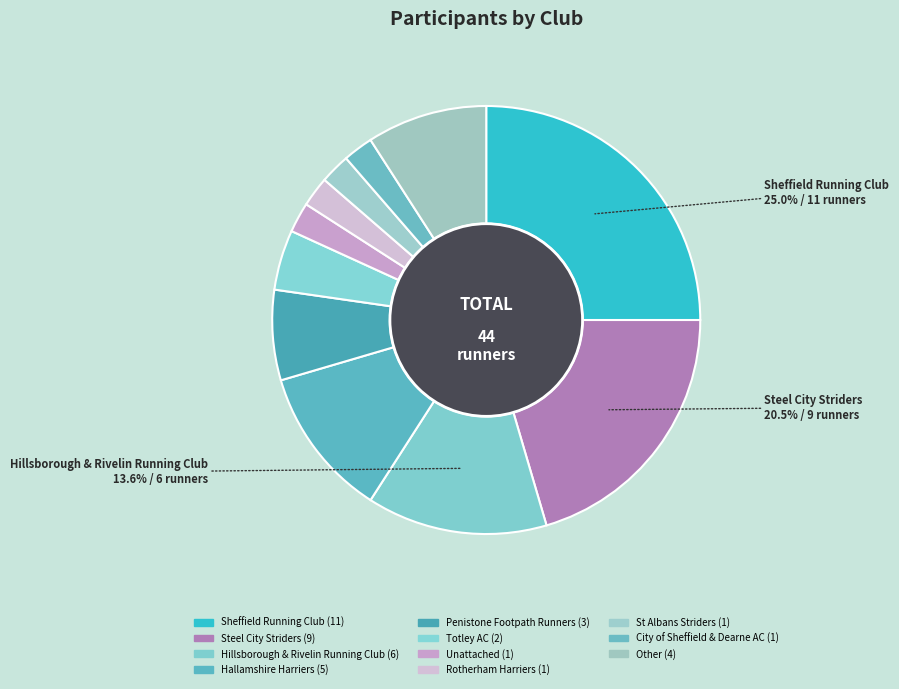

What is the change in value from Hallamshire Harriers to Other?

-1